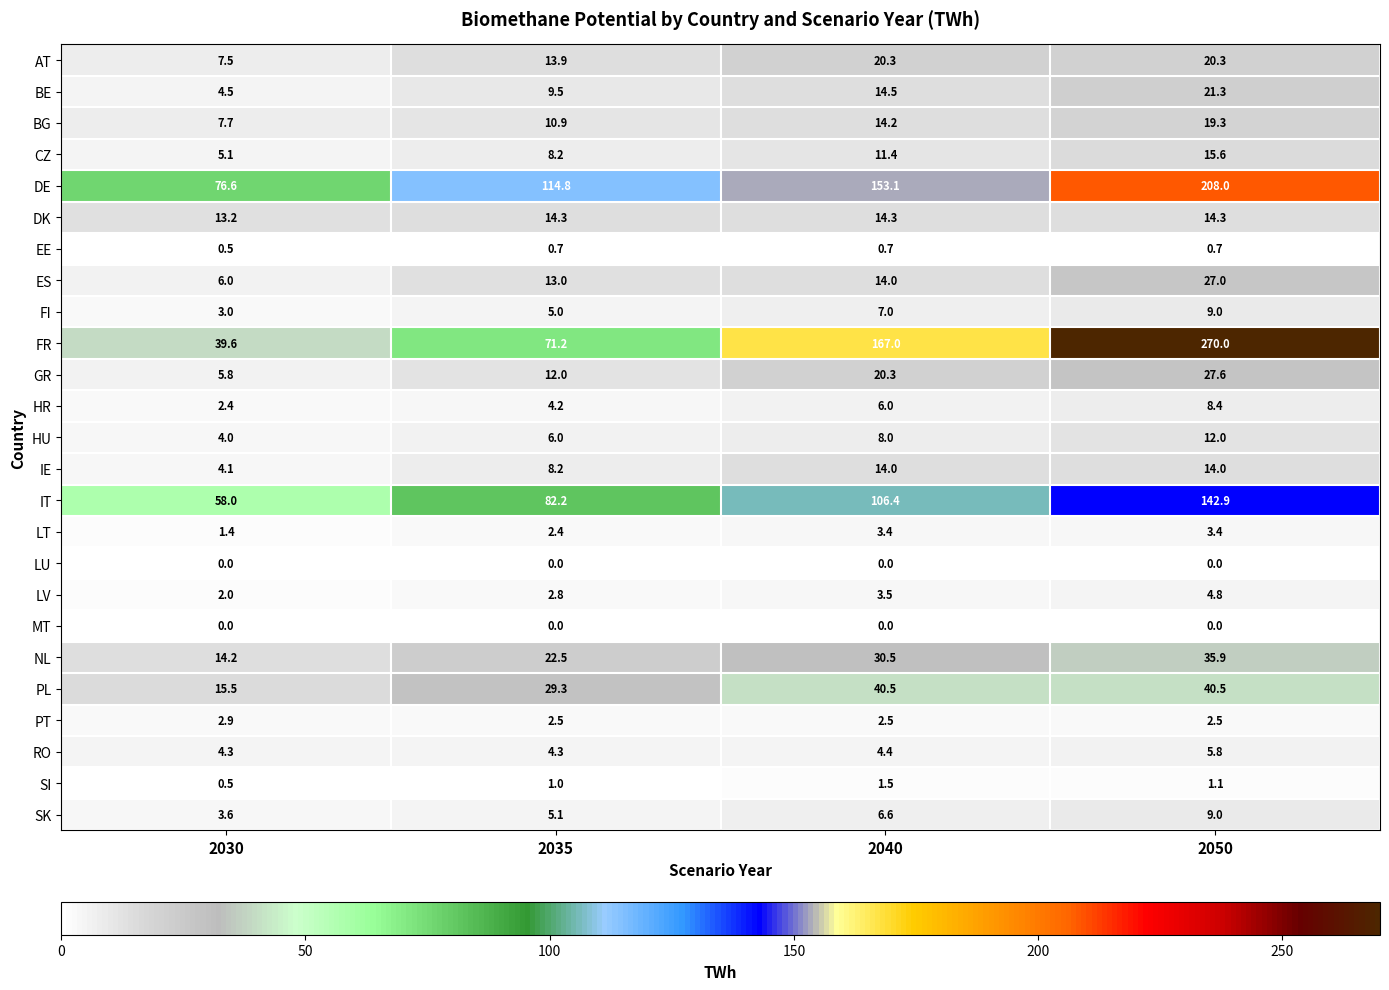

How many data points does each series have?

4